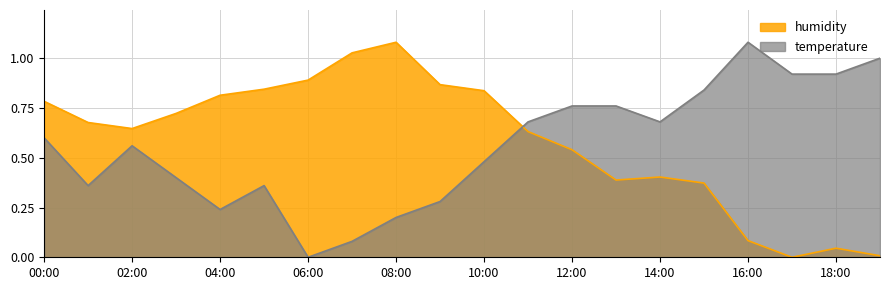

What is the average value of the temperature series?

0.6